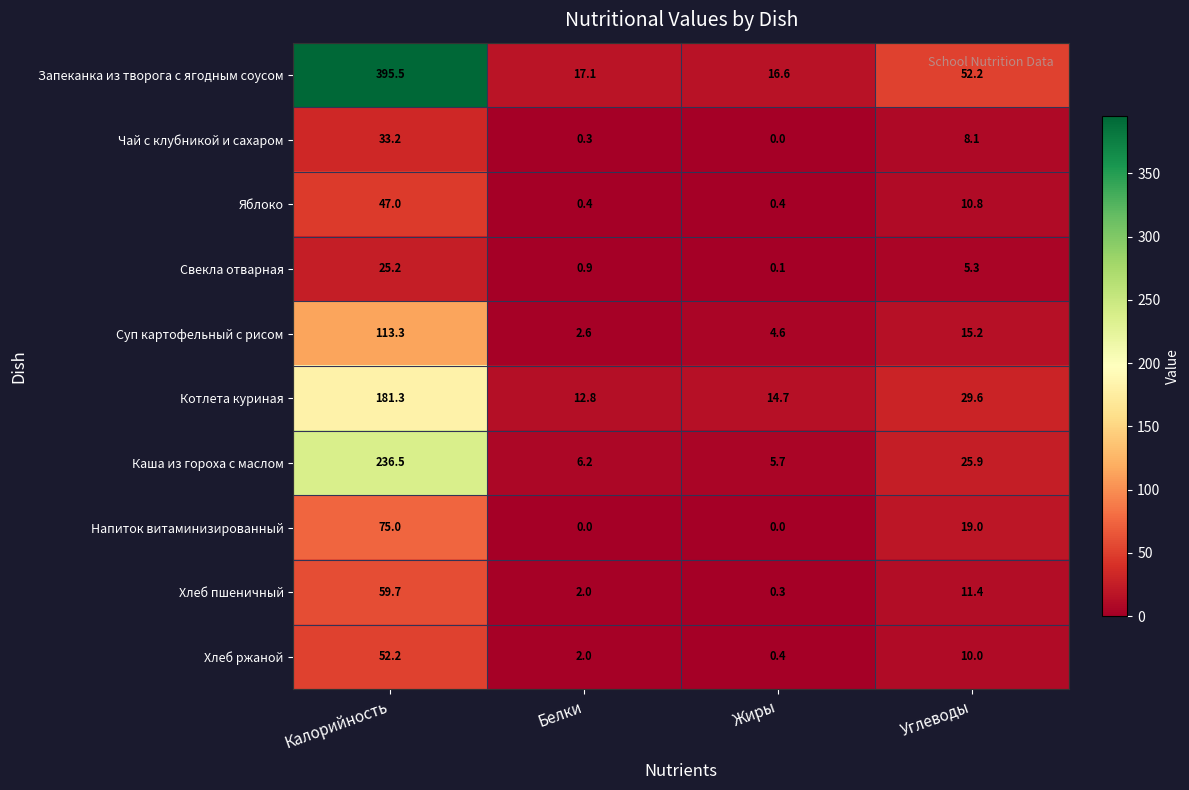

Where does the Котлета куриная series first go above 29?

Калорийность